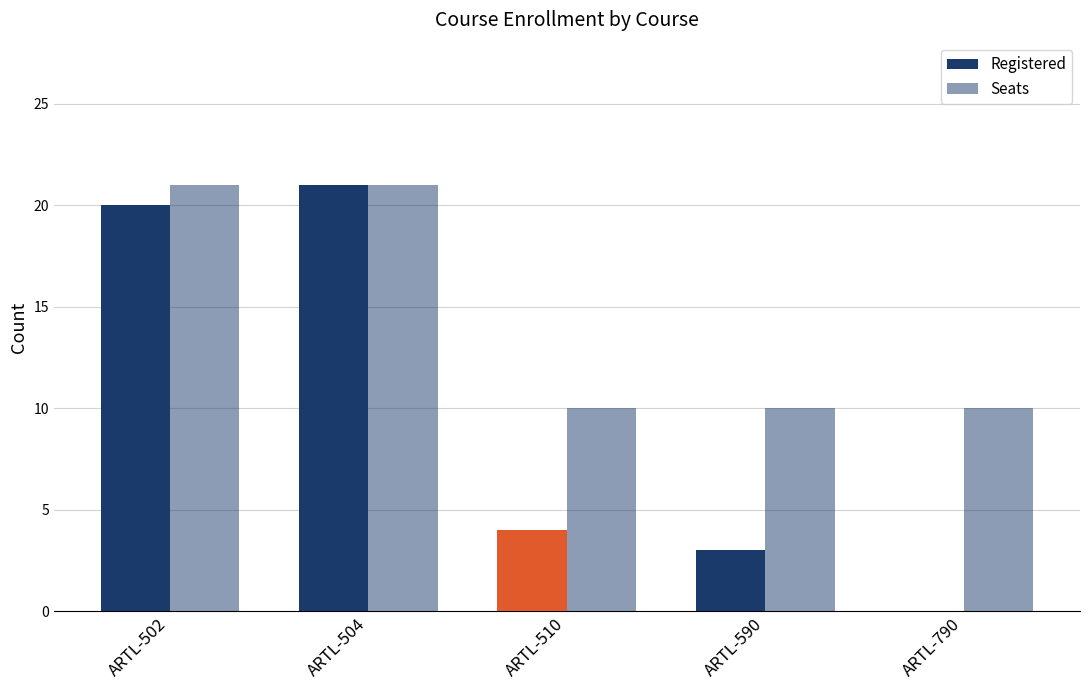

At which category is the sum across all series the highest?

ARTL-504